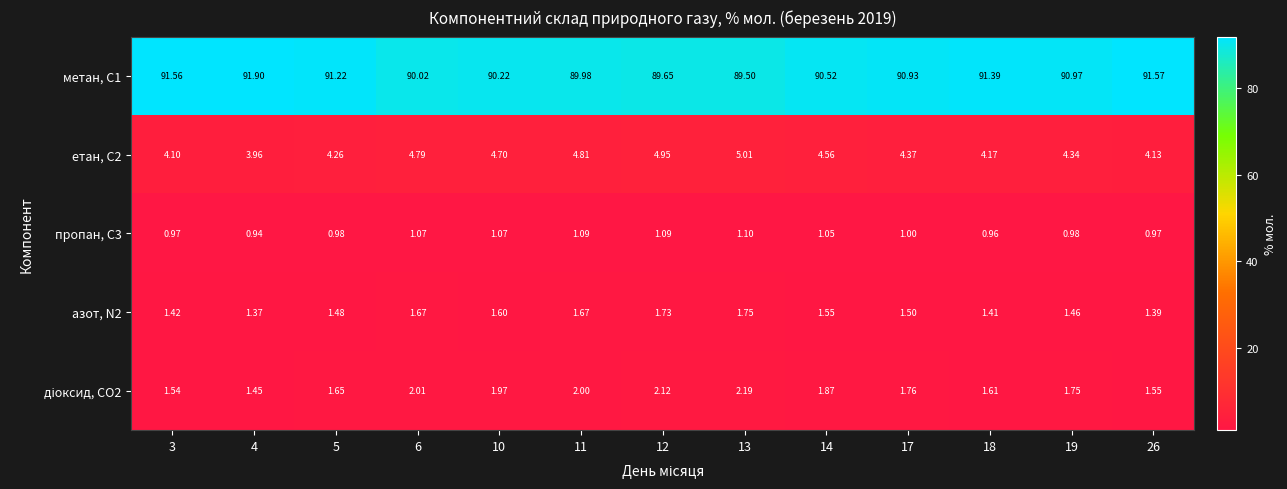

Is the value of азот, N2 at 4 greater than the value of етан, С2 at 26?

No